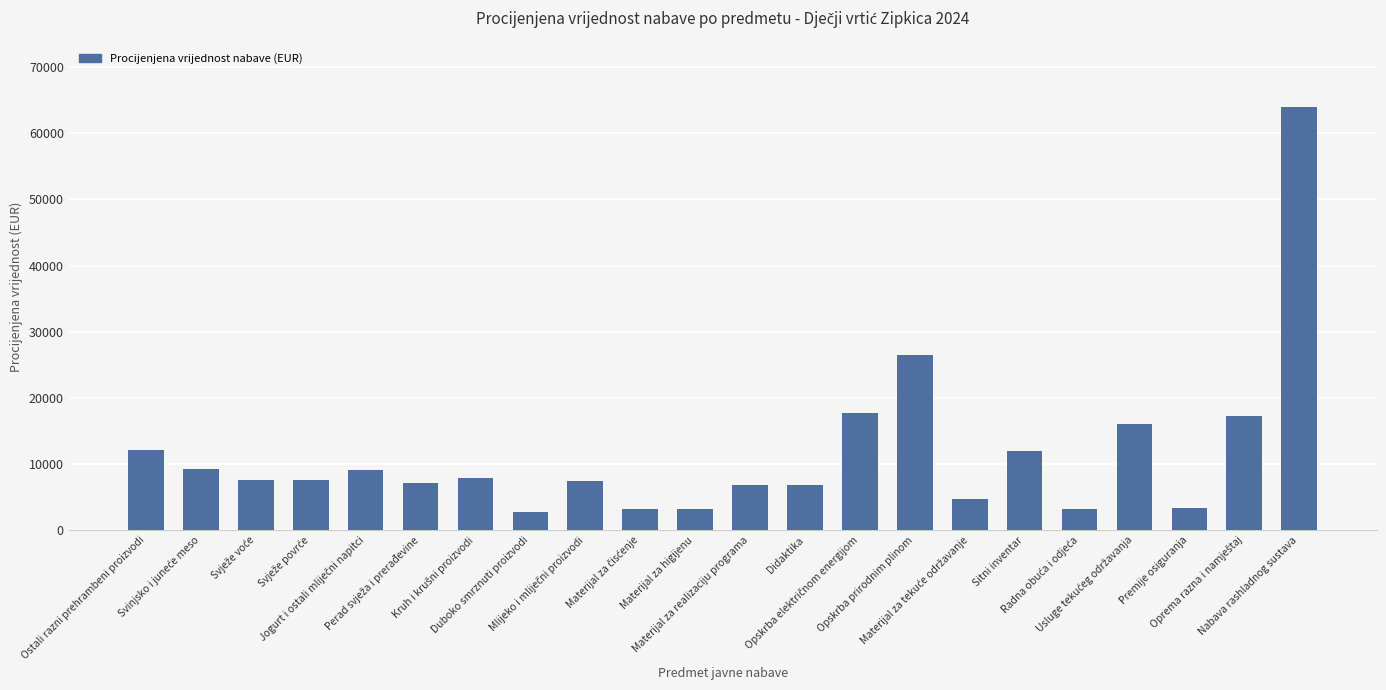

What is the average value?

11636.1